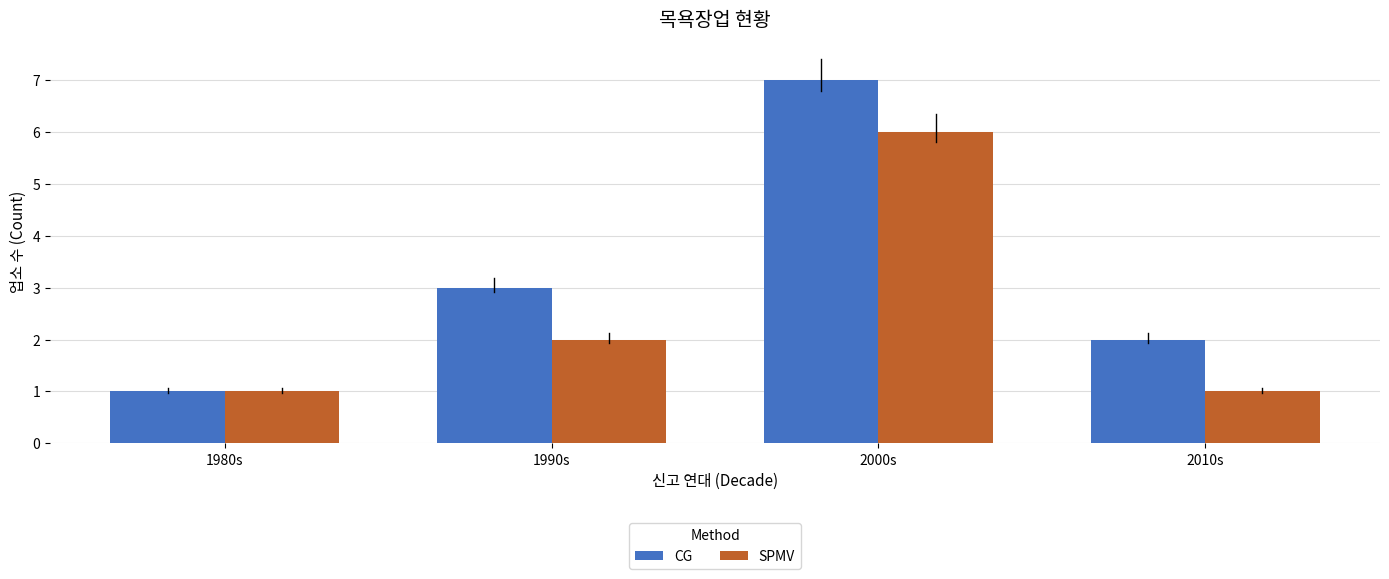

Rank the series by their maximum value, from highest to lowest.

CG, SPMV